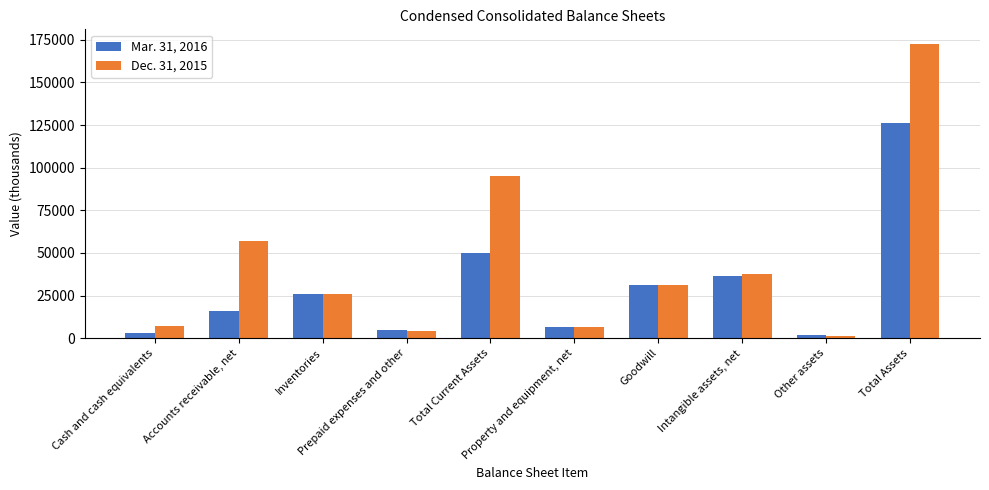

What is the difference between the maximum and minimum values in the Dec. 31, 2015 series?

170870